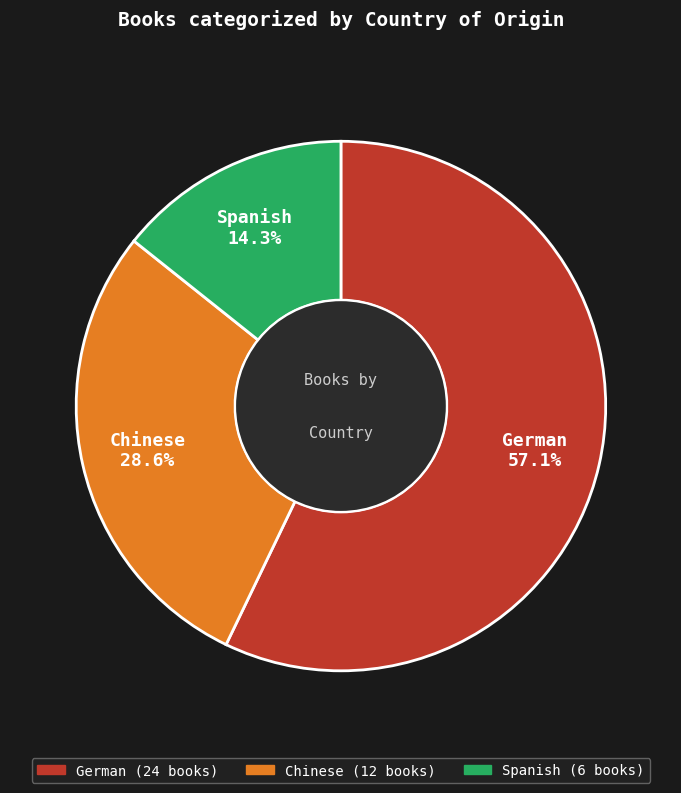

To the nearest percent, what is the difference between the largest and smallest slice percentages?

43%